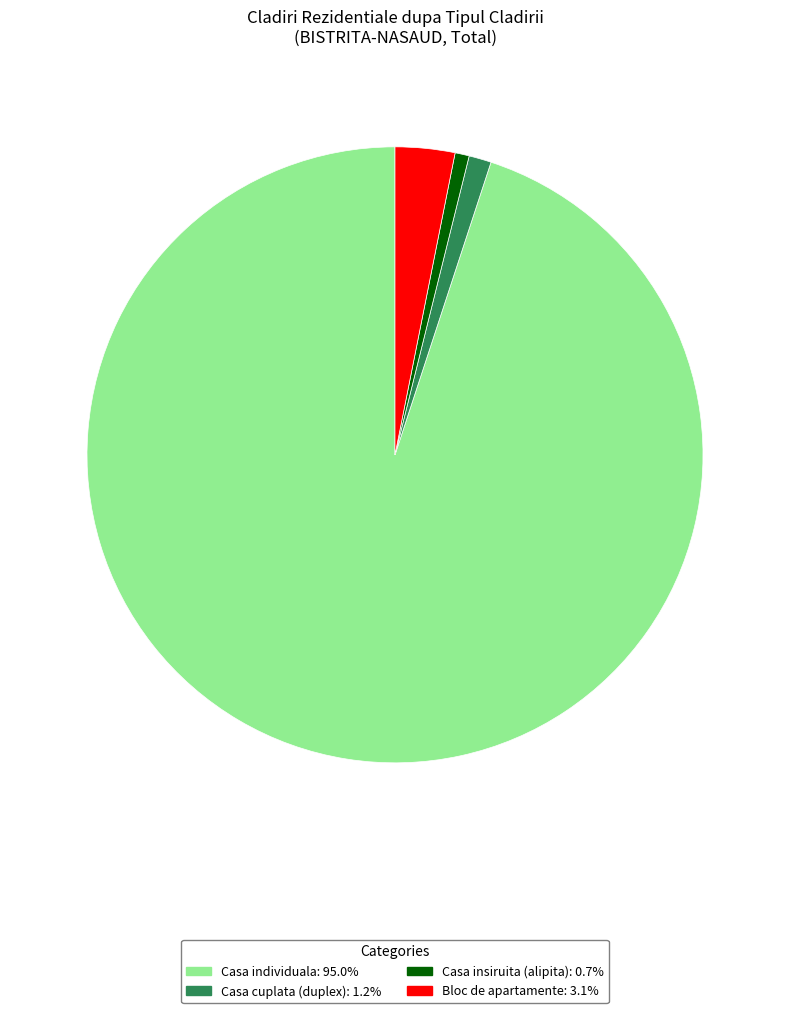

How many slices are in this pie chart?

4